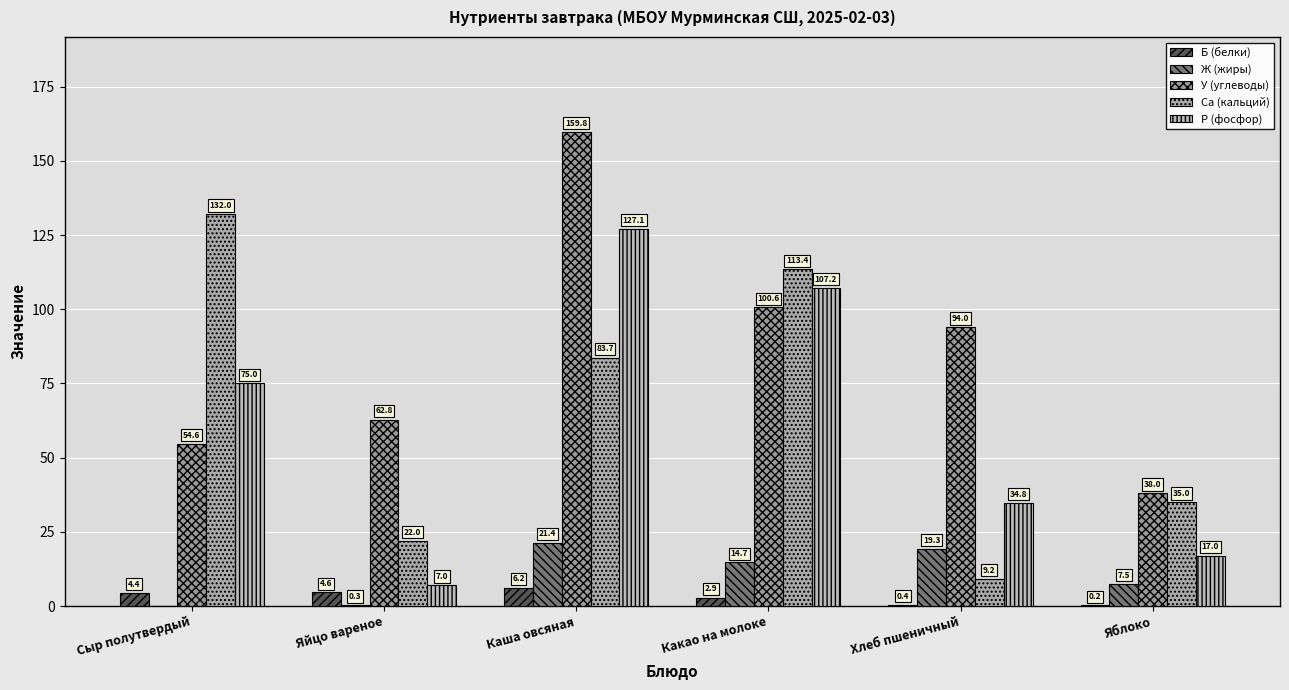

Which series has the largest total across all categories?

У (углеводы)